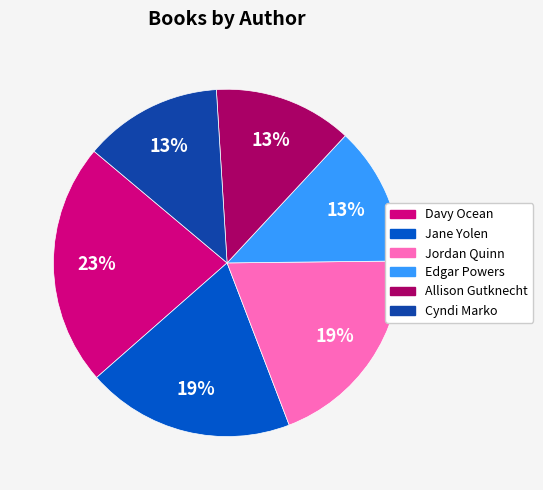

Which category has the biggest portion of the pie?

Davy Ocean